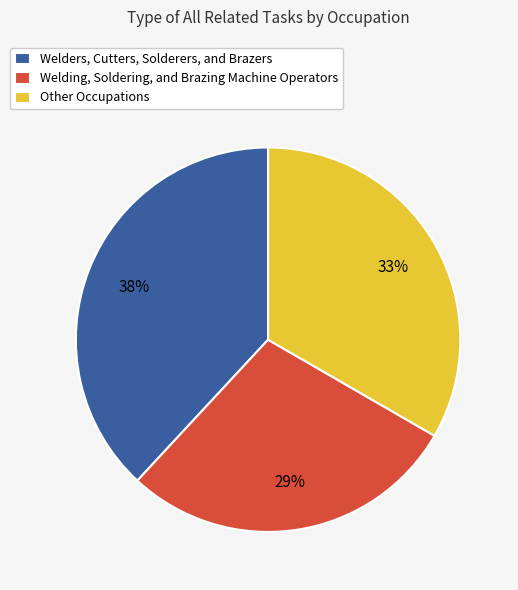

What is the smallest slice in the pie chart?

Welding, Soldering, and Brazing Machine Operators